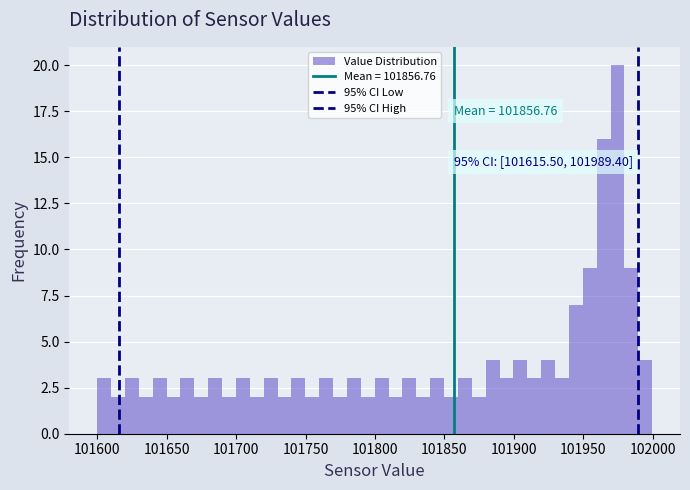

Around what value on the x-axis is the tallest bar? Give the approximate position of its centre, as read against the axis.

101975